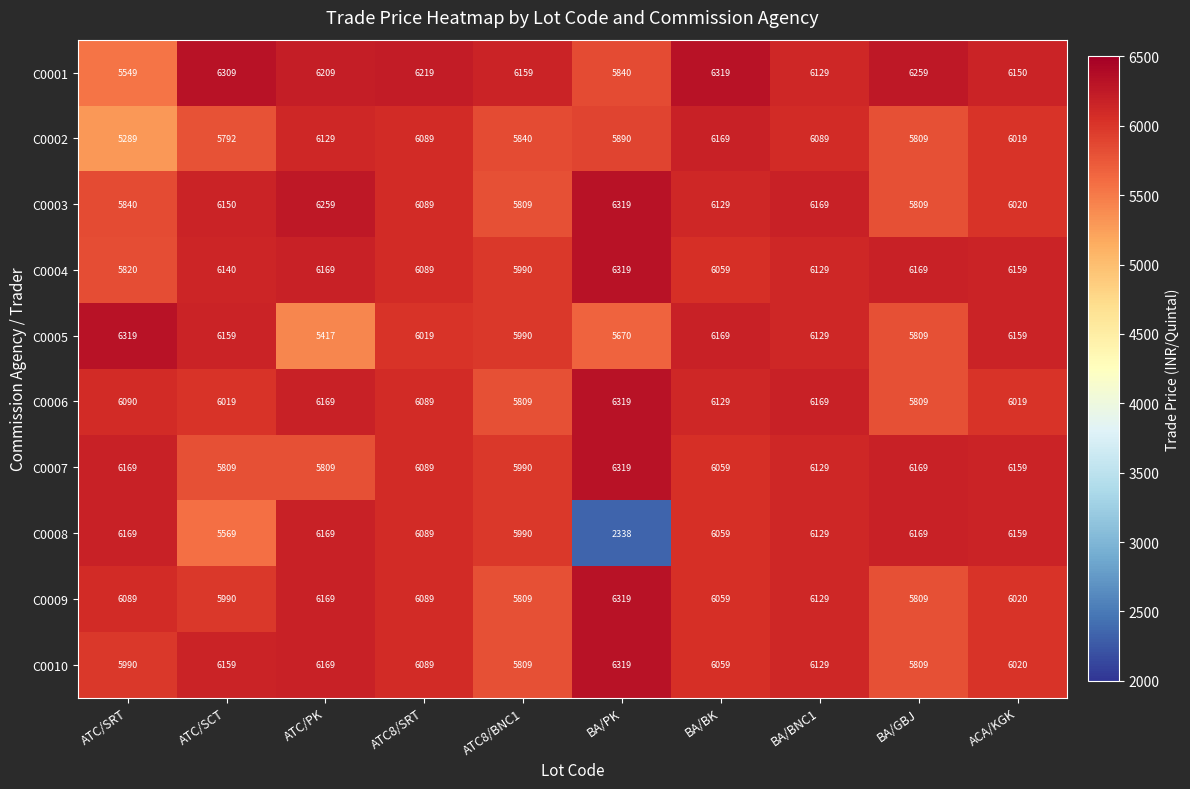

Which series has the largest total across all categories?

C0001